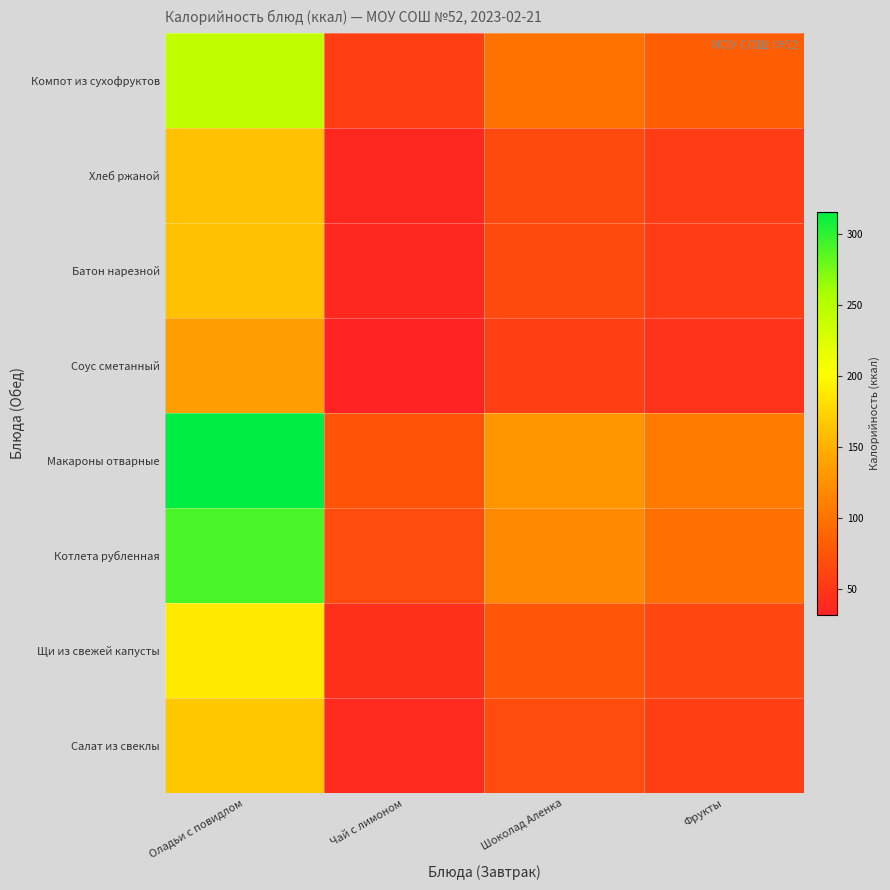

At how many categories does at least one series exceed 110?

2